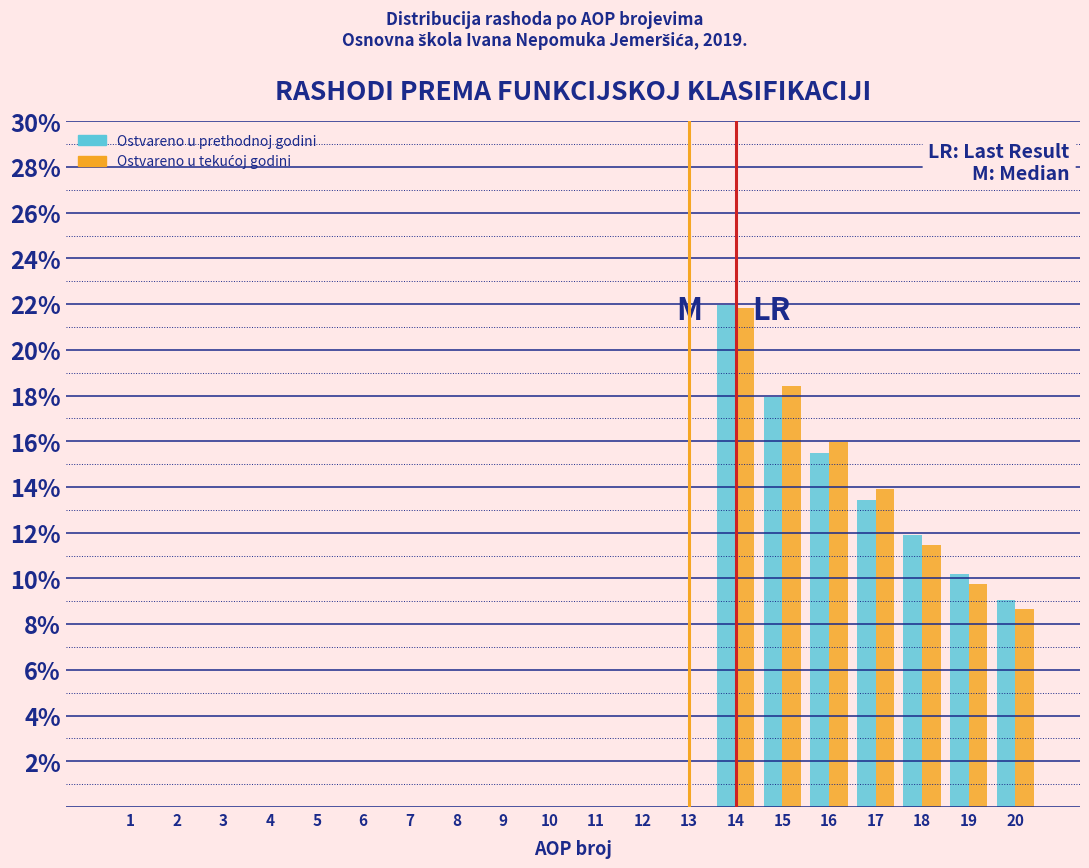

At which category does the chart reach its peak across all series?

14